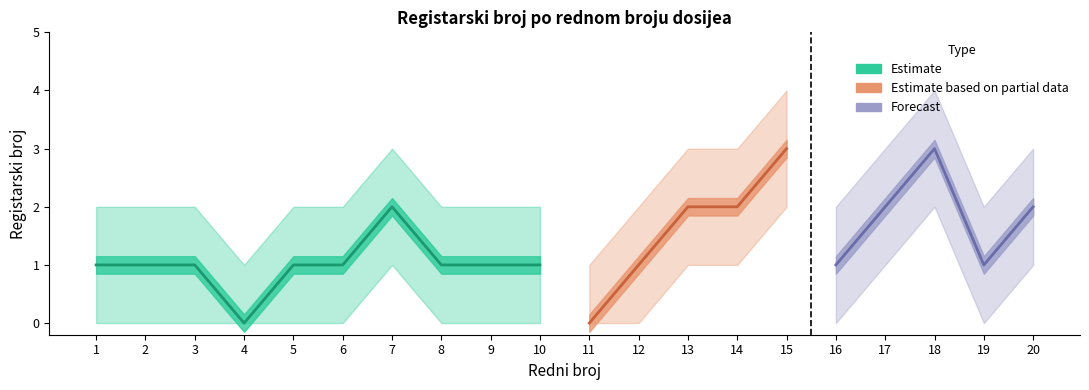

The value of upper at 2 is 1. True or false?

False